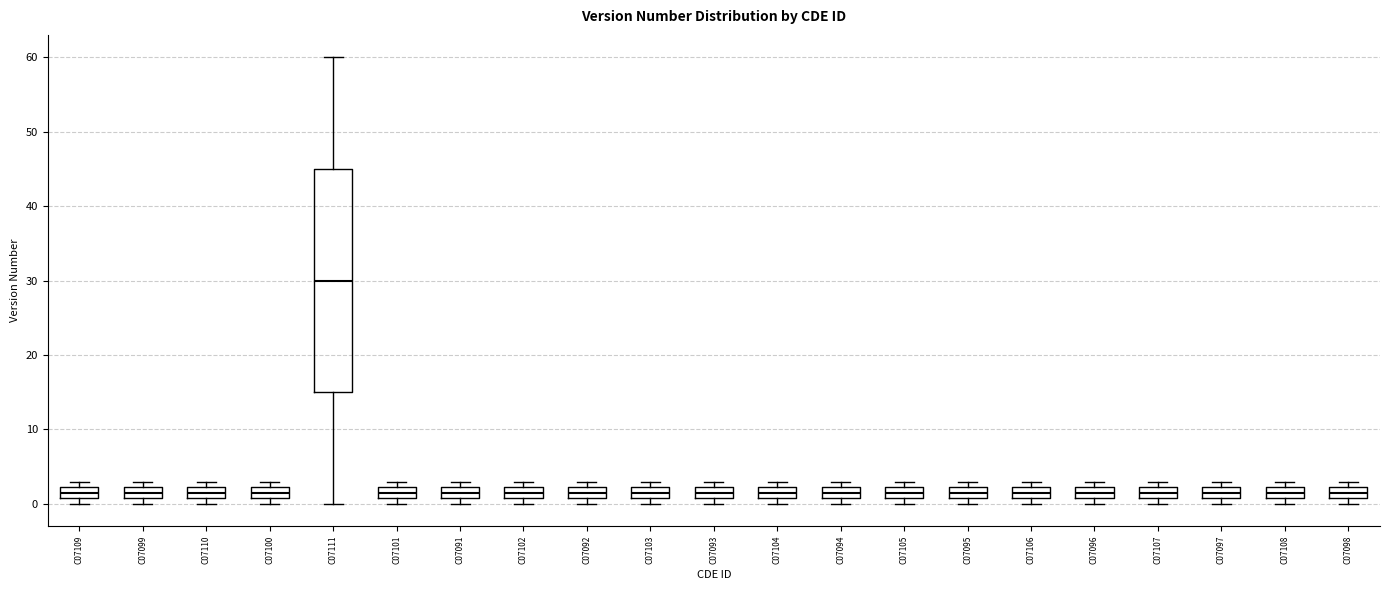

Where is the lower edge of the box for C07110 on the y-axis? The values are not printed on the chart, so give them approximately, as read against the axis.

1